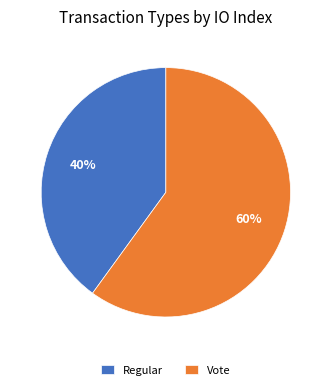

The Regular slice represents 40% of the pie. True or false?

True